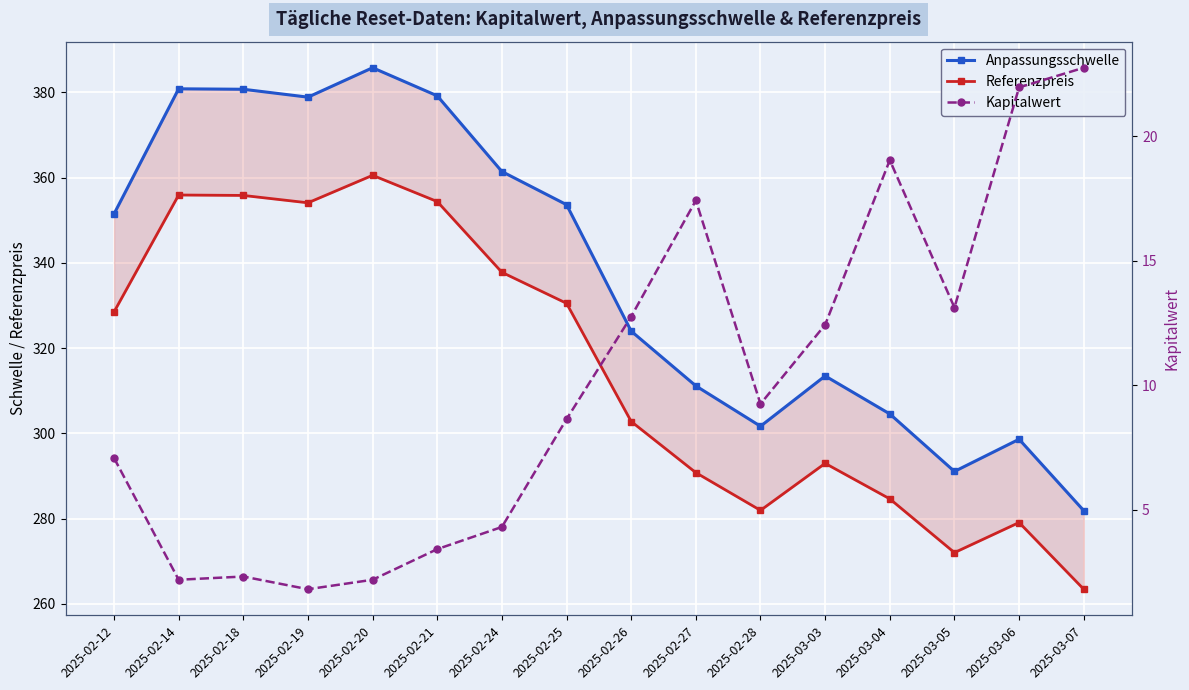

Reading left to right, what are all the values shown in this chart?

Anpassungsschwelle: 2025-02-12=351.5	2025-02-14=380.9	2025-02-18=380.7	2025-02-19=378.9	2025-02-20=385.8	2025-02-21=379.2	2025-02-24=361.4	2025-02-25=353.7	2025-02-26=324.0	2025-02-27=311.2	2025-02-28=301.7	2025-03-03=313.5	2025-03-04=304.6	2025-03-05=291.1	2025-03-06=298.6	2025-03-07=281.9
Referenzpreis: 2025-02-12=328.5	2025-02-14=355.9	2025-02-18=355.8	2025-02-19=354.1	2025-02-20=360.6	2025-02-21=354.4	2025-02-24=337.8	2025-02-25=330.5	2025-02-26=302.8	2025-02-27=290.8	2025-02-28=281.9	2025-03-03=293.0	2025-03-04=284.6	2025-03-05=272.0	2025-03-06=279.1	2025-03-07=263.4
Kapitalwert: 2025-02-12=7.1	2025-02-14=2.2	2025-02-18=2.3	2025-02-19=1.8	2025-02-20=2.2	2025-02-21=3.4	2025-02-24=4.3	2025-02-25=8.6	2025-02-26=12.8	2025-02-27=17.4	2025-02-28=9.2	2025-03-03=12.4	2025-03-04=19.0	2025-03-05=13.1	2025-03-06=22.0	2025-03-07=22.8